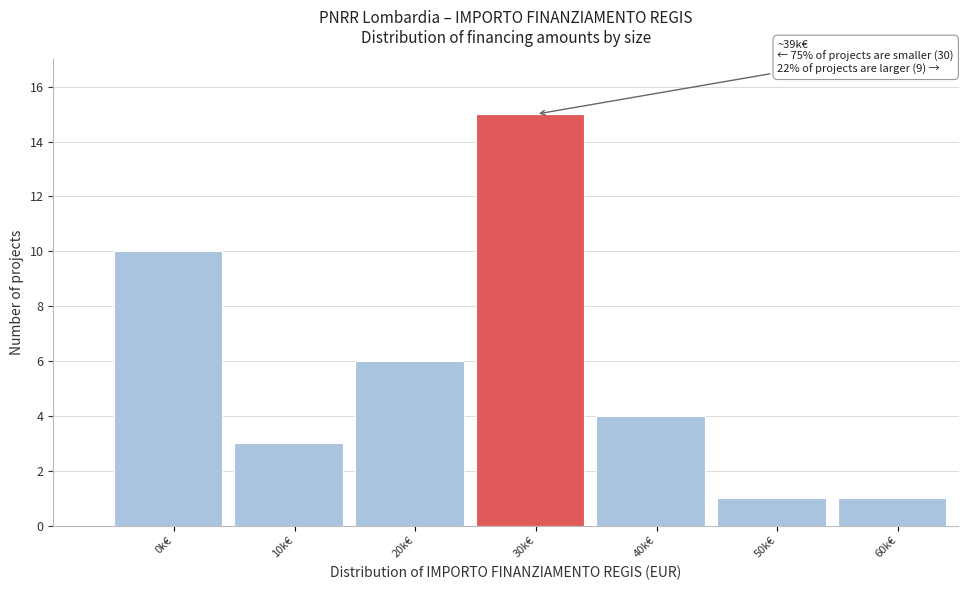

Reading right to left, list all the values displayed in this chart.

1	1	4	15	6	3	10